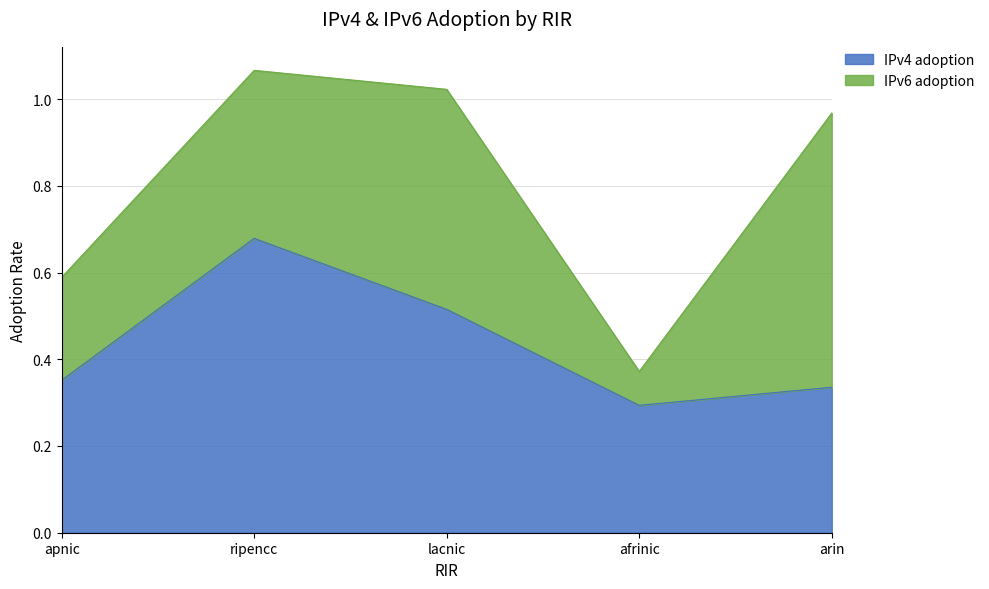

Reading left to right, extract all data points from this chart.

apnic=0.4	ripencc=0.7	lacnic=0.5	afrinic=0.3	arin=0.3